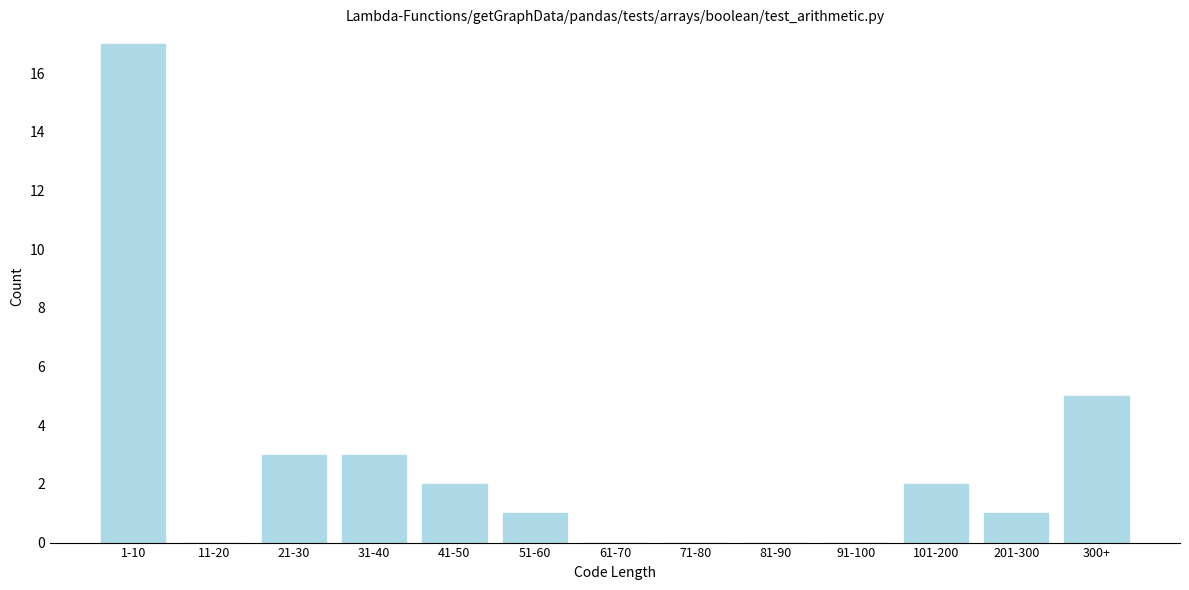

Reading left to right, what are all the values shown in this chart?

1-10=17	11-20=0	21-30=3	31-40=3	41-50=2	51-60=1	61-70=0	71-80=0	81-90=0	91-100=0	101-200=2	201-300=1	300+=5